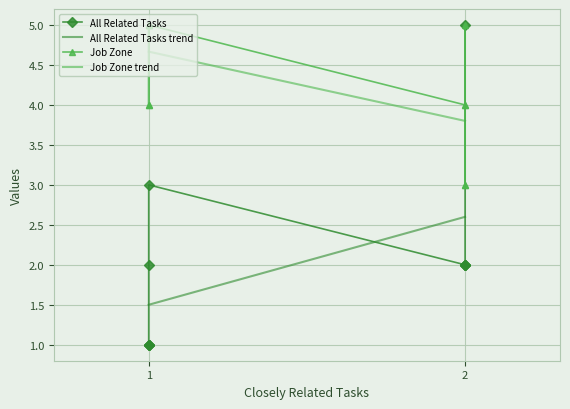

What is the maximum value for Job Zone trend?

4.7